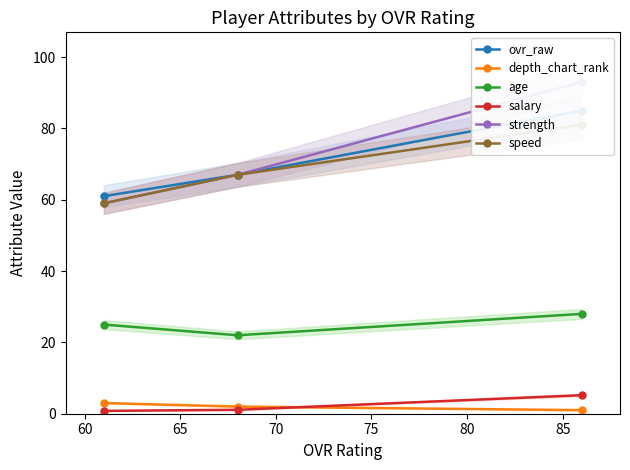

What is the sum of all salary values?

7.1